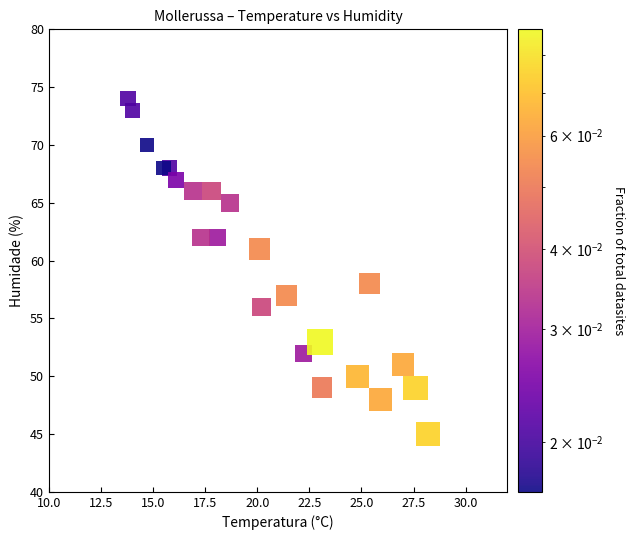

What is the range of Y values (max minus min)?

29